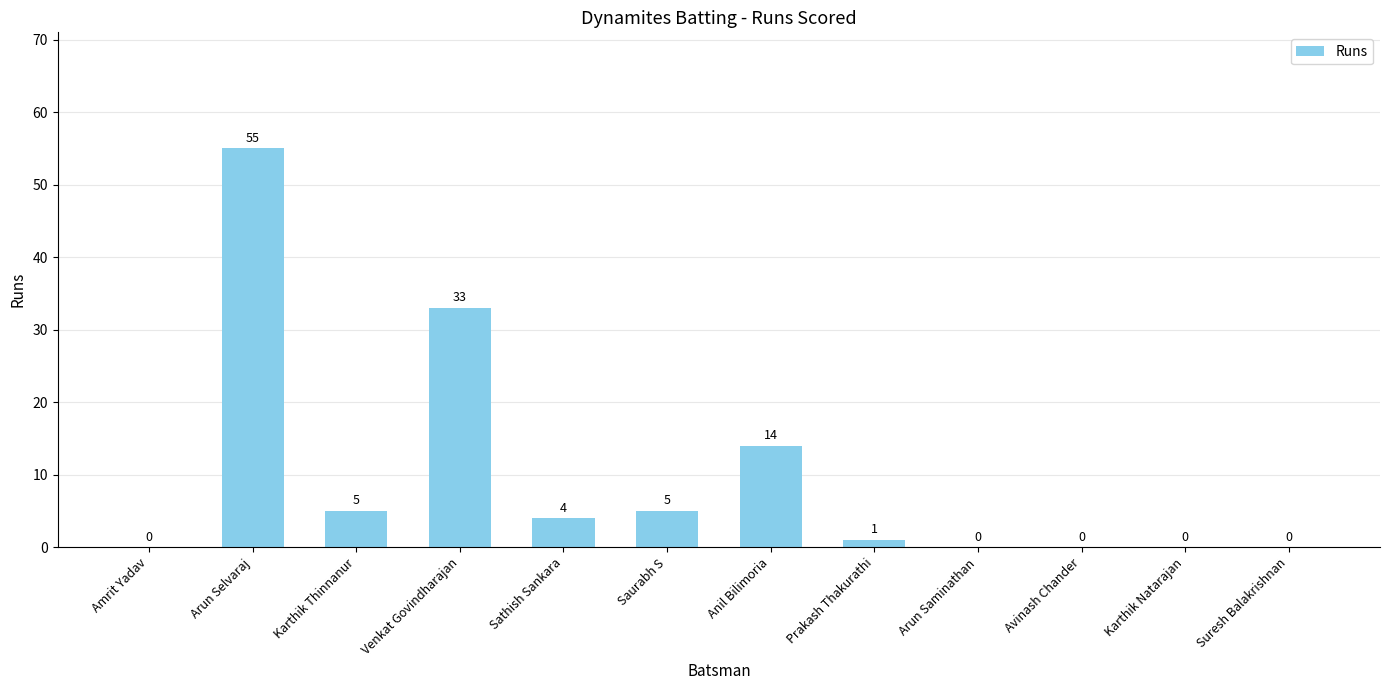

Reading left to right, transcribe all the data shown in this chart.

0	55	5	33	4	5	14	1	0	0	0	0